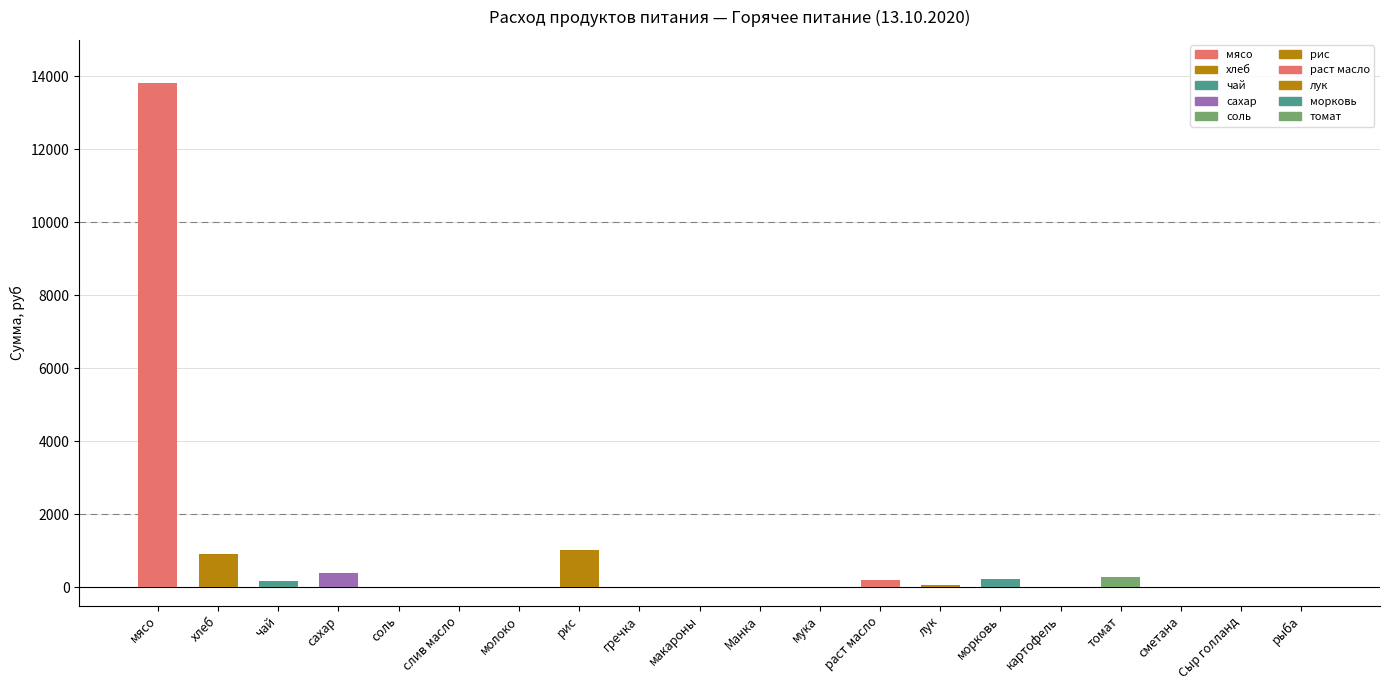

Are the bars grouped side by side (vs. stacked)?

No